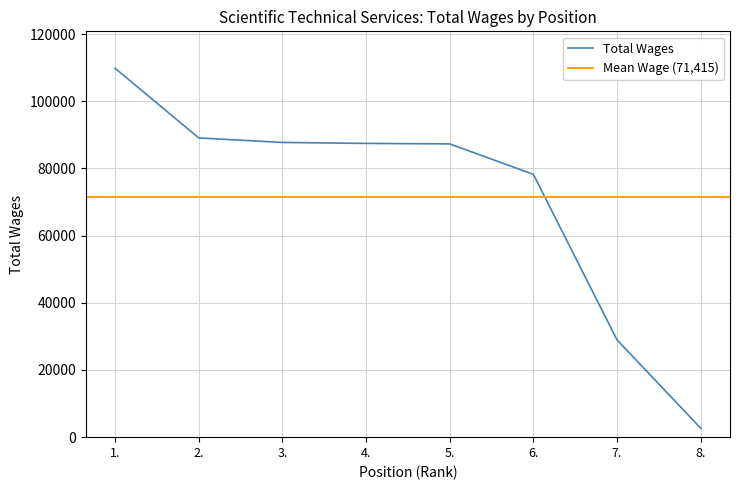

Which label corresponds to the smallest value in the chart?

8.